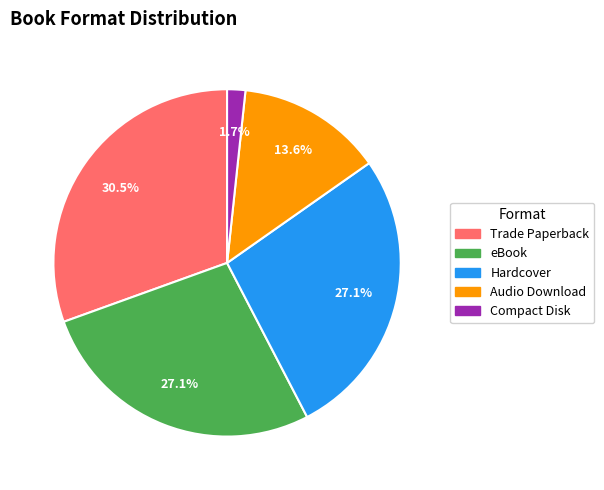

How many segments does this pie chart have?

5